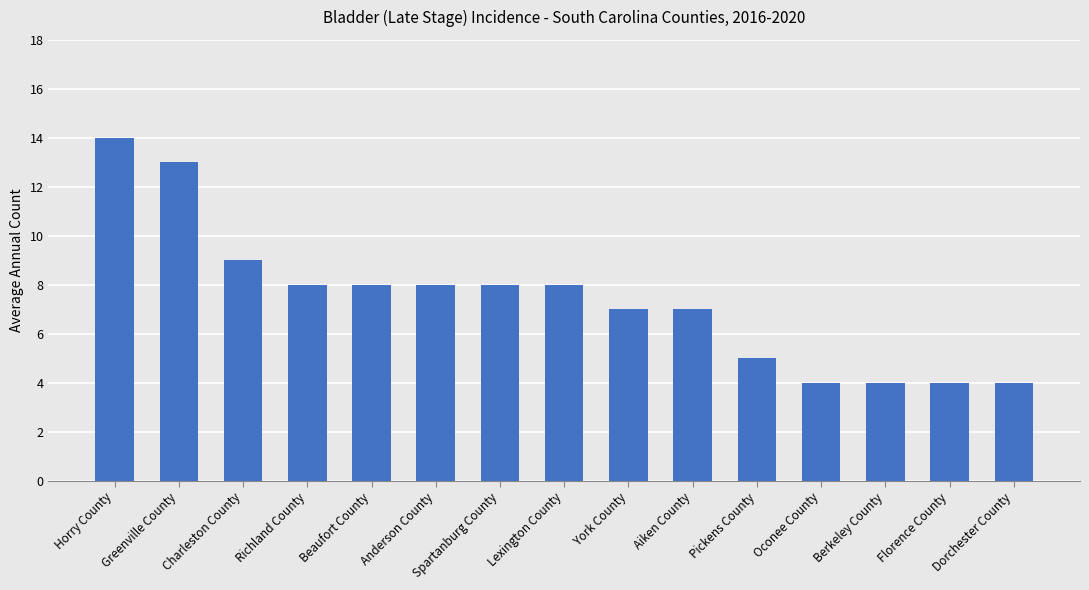

What value does the data have at Anderson County, to the nearest 5?

10